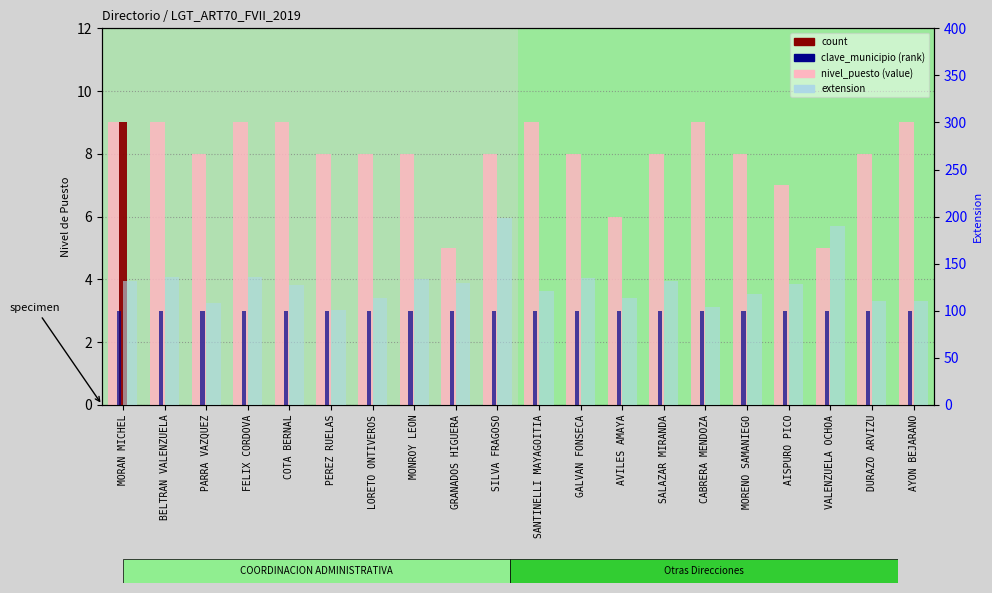

Where is clave_municipio nearest to the value 3?

MORAN MICHEL